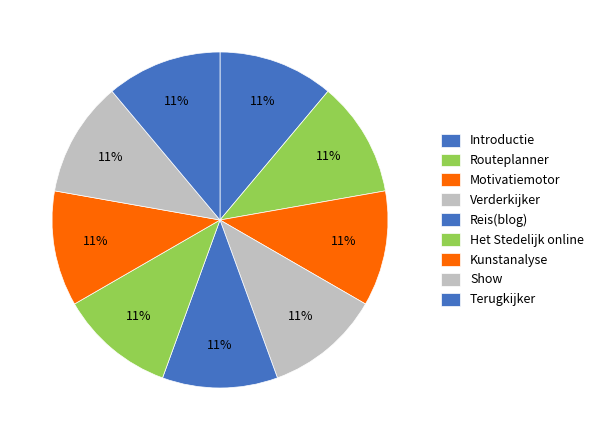

Count the number of slices in the pie.

9